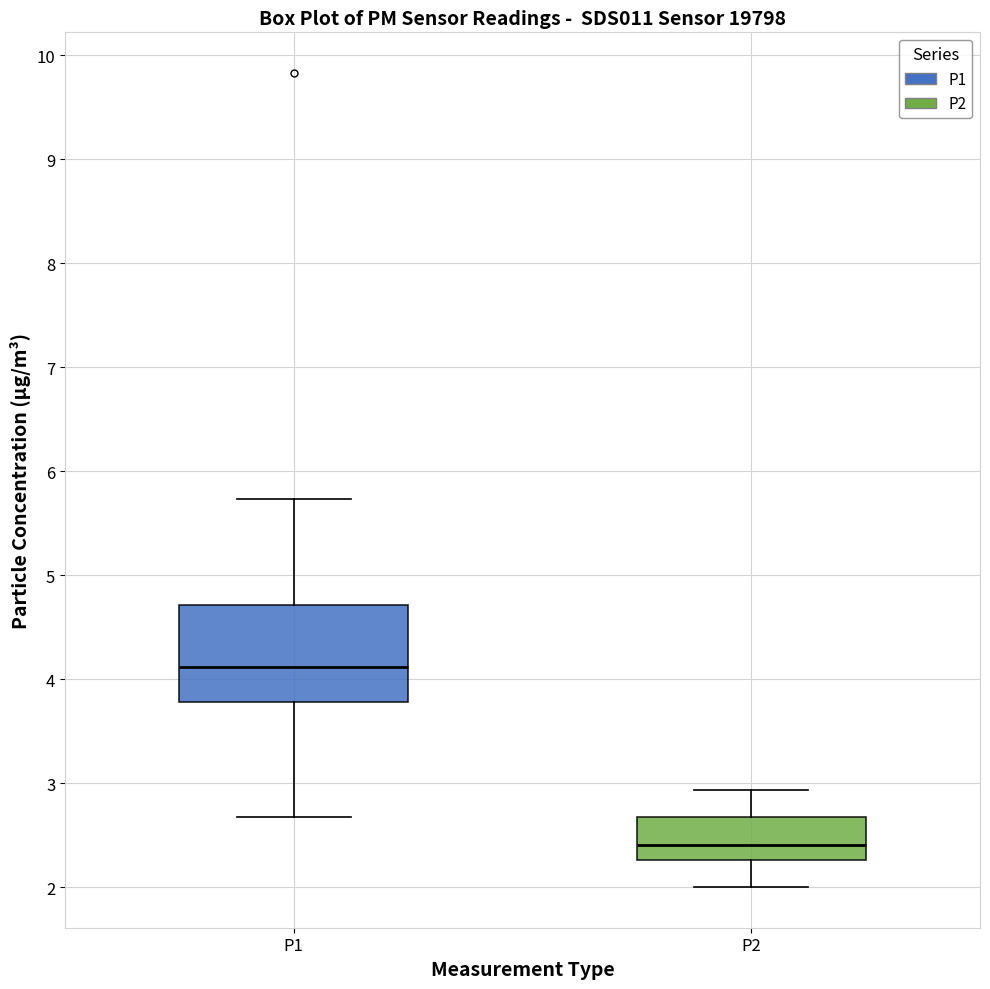

Where does the median line of the box for P2 sit on the y-axis? The values are not printed on the chart, so give them approximately, as read against the axis.

2.4